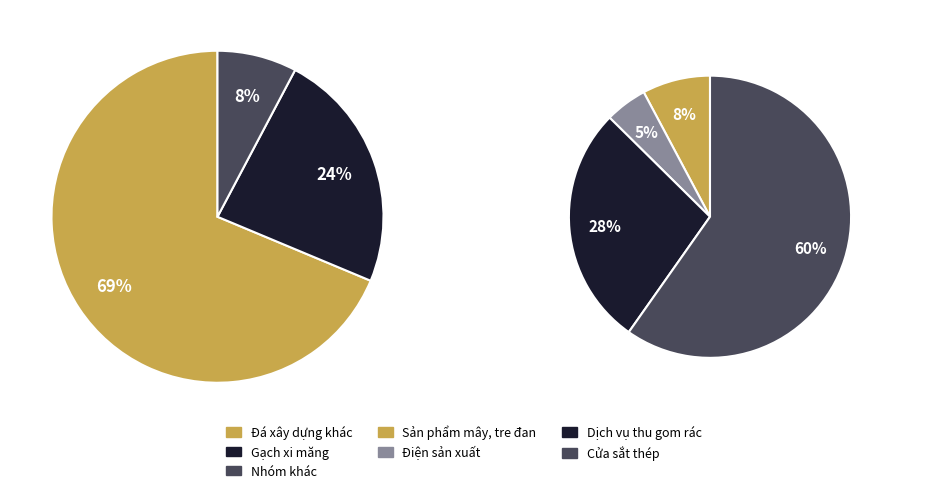

Is it true that Đá xây dựng khác is 69% of the pie?

True